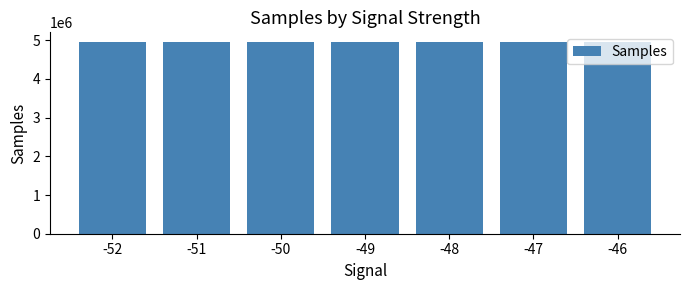

The chart shows a value of 4954532 at -49. True or false?

True